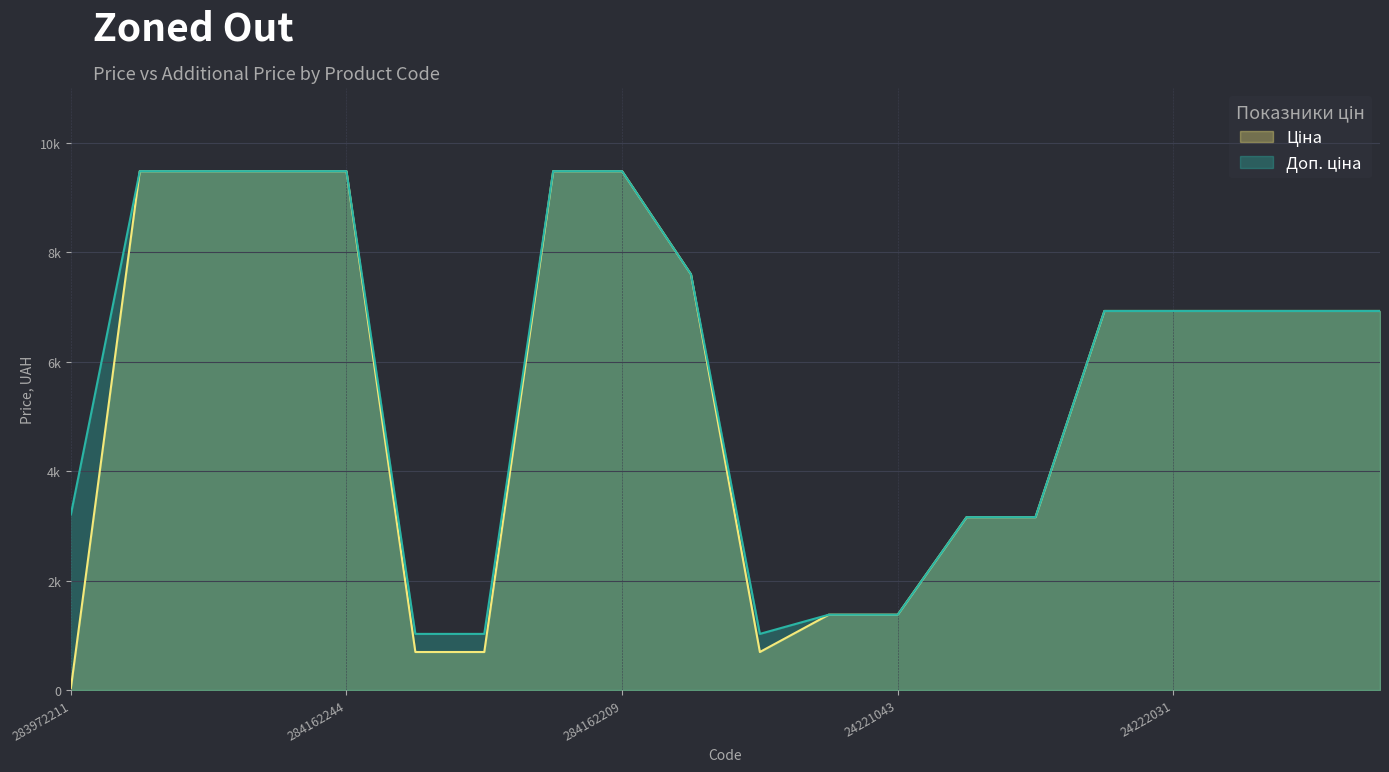

List the series in order of their peak value, highest first.

Ціна, Доп. ціна